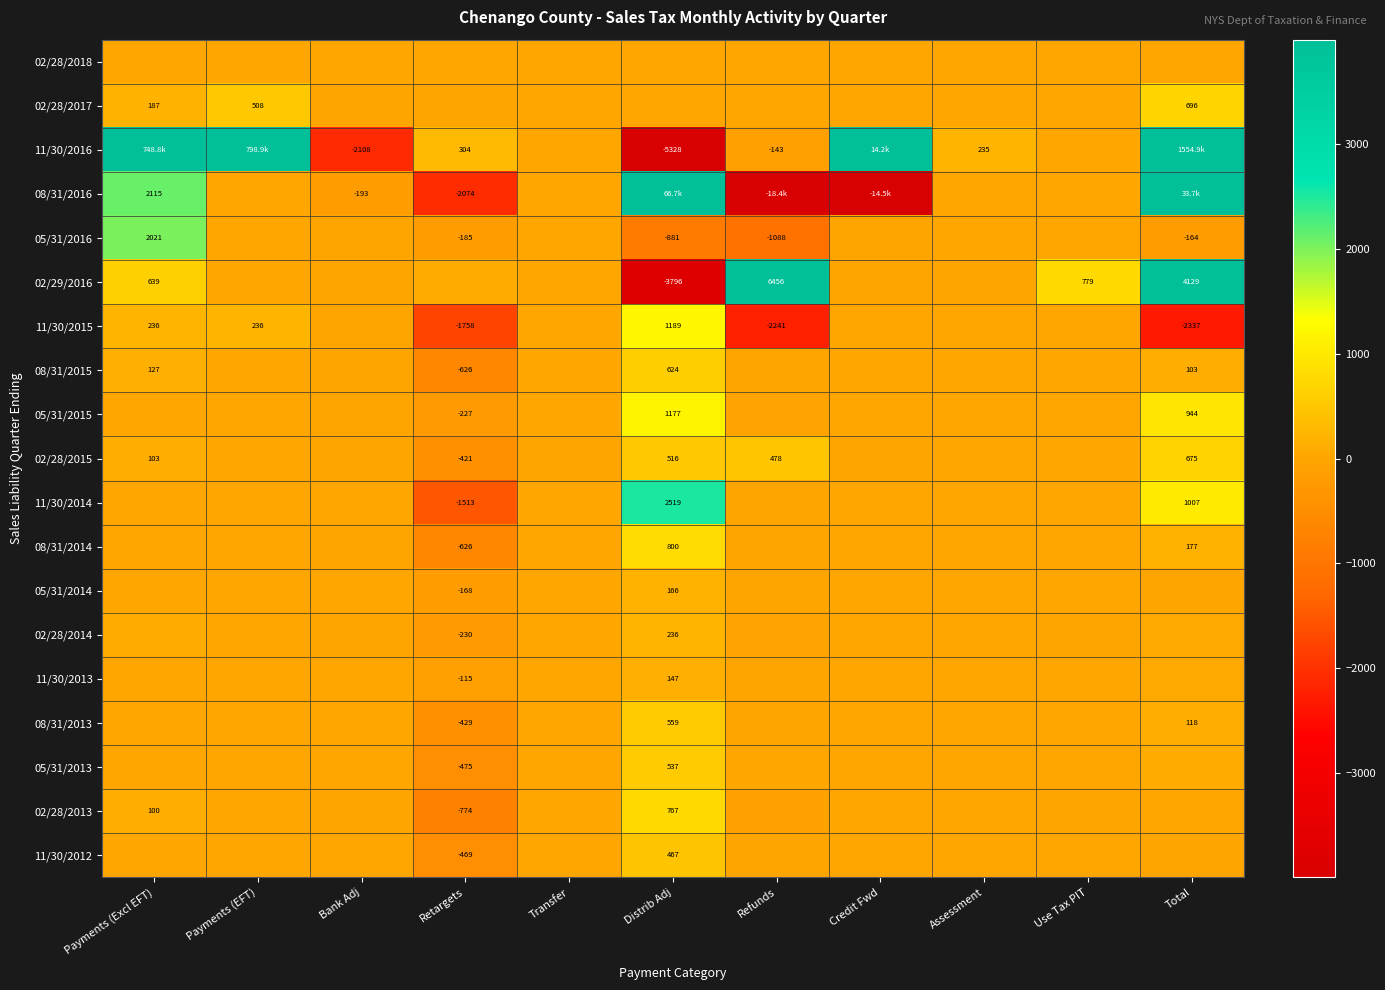

List the series in order of their peak value, lowest first.

02/28/2018, 11/30/2013, 05/31/2014, 02/28/2014, 11/30/2012, 05/31/2013, 08/31/2013, 08/31/2015, 02/28/2015, 02/28/2017, 02/28/2013, 08/31/2014, 05/31/2015, 11/30/2015, 05/31/2016, 11/30/2014, 02/29/2016, 08/31/2016, 11/30/2016